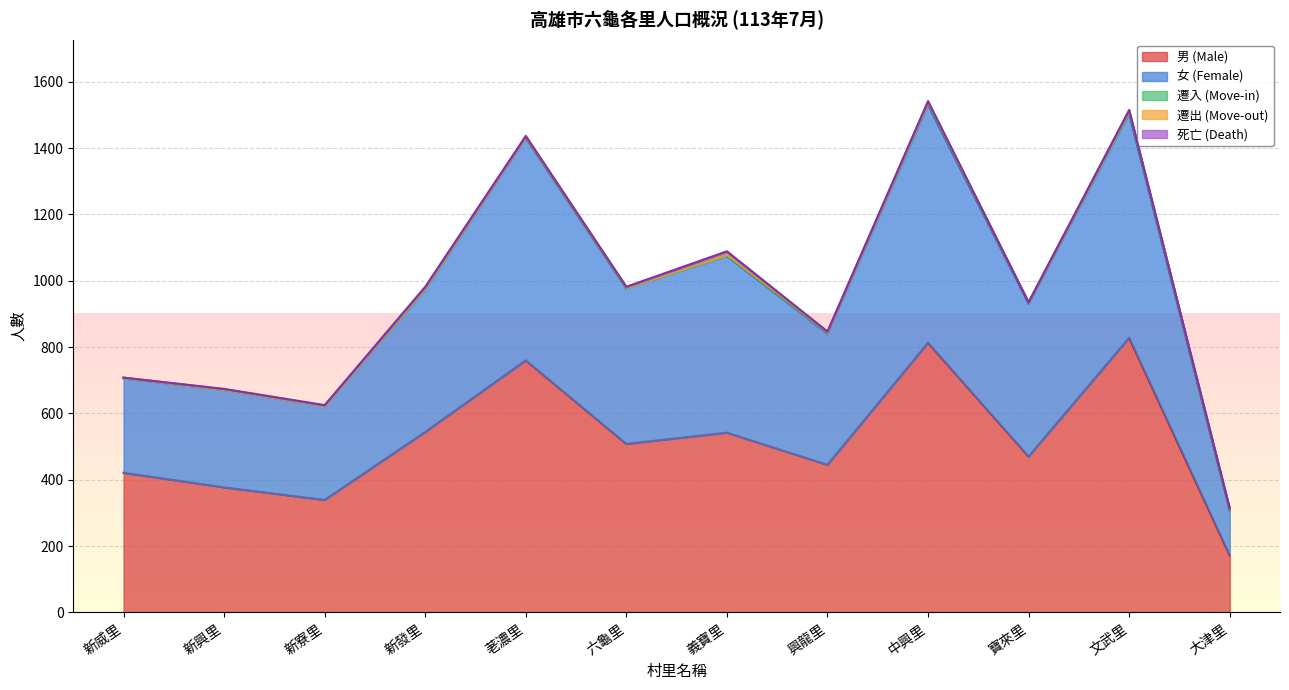

Which has a higher value, 新發里 or 寶來里?

新發里